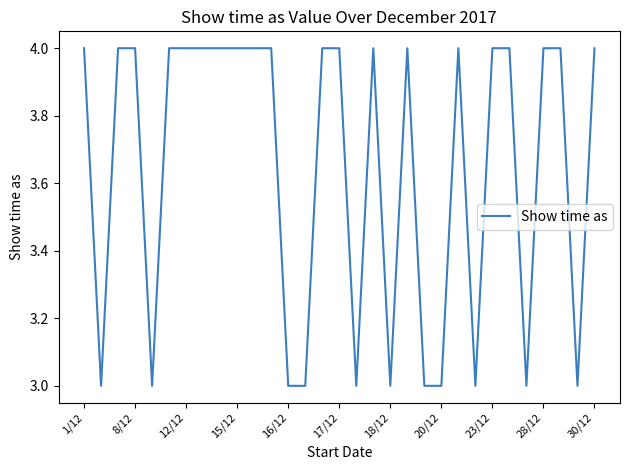

What is the smallest value displayed?

3